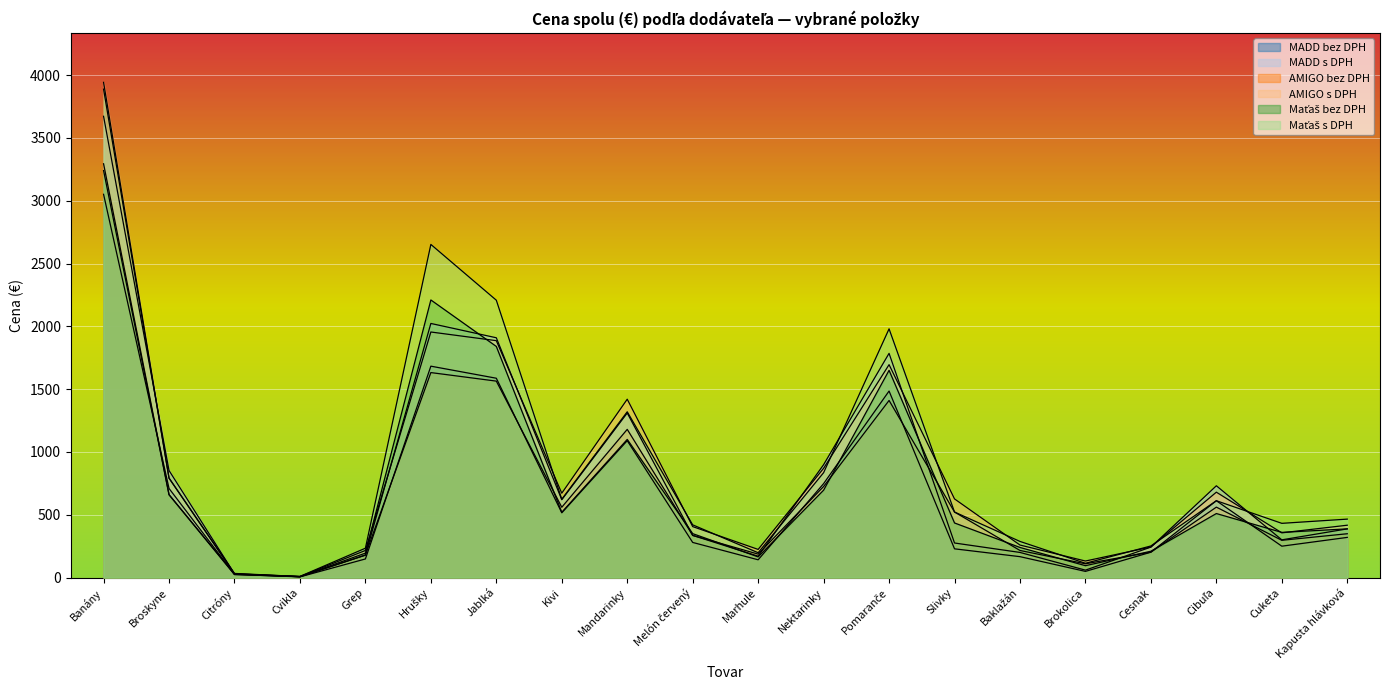

List the labels in order of AMIGO s DPH value, smallest first.

Cvikla, Citróny, Brokolica, Grep, Marhule, Cesnak, Baklažán, Cuketa, Melón červený, Kapusta hlávková, Slivky, Kivi, Cibuľa, Broskyne, Nektarinky, Mandarinky, Pomaranče, Jablká, Hrušky, Banány